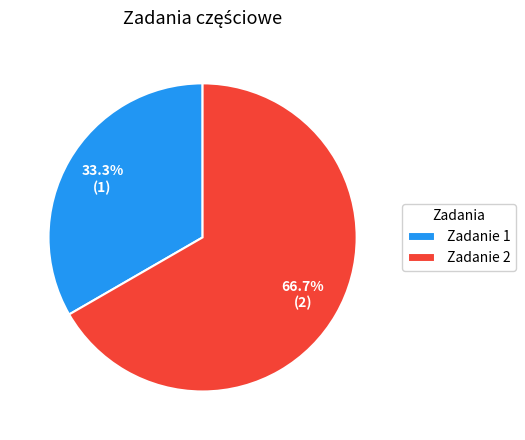

To the nearest percent, what is the difference between the largest and smallest slice percentages?

33%